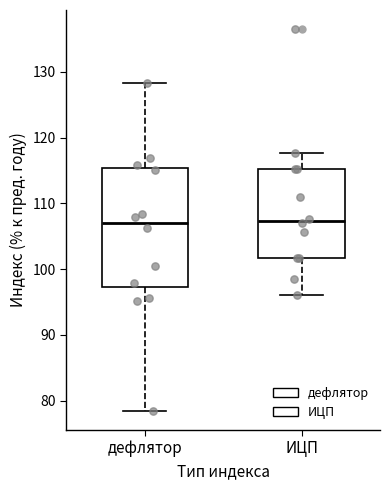

Reading left to right, read every box against the y-axis: the position of its median line, the range the box covers, and the ends of its whiskers. The values are not printed on the chart, so give them approximately, as read against the axis.

дефлятор: median 107, box 97 to 115, whiskers 78 to 128
ИЦП: median 107, box 102 to 115, whiskers 96 to 118